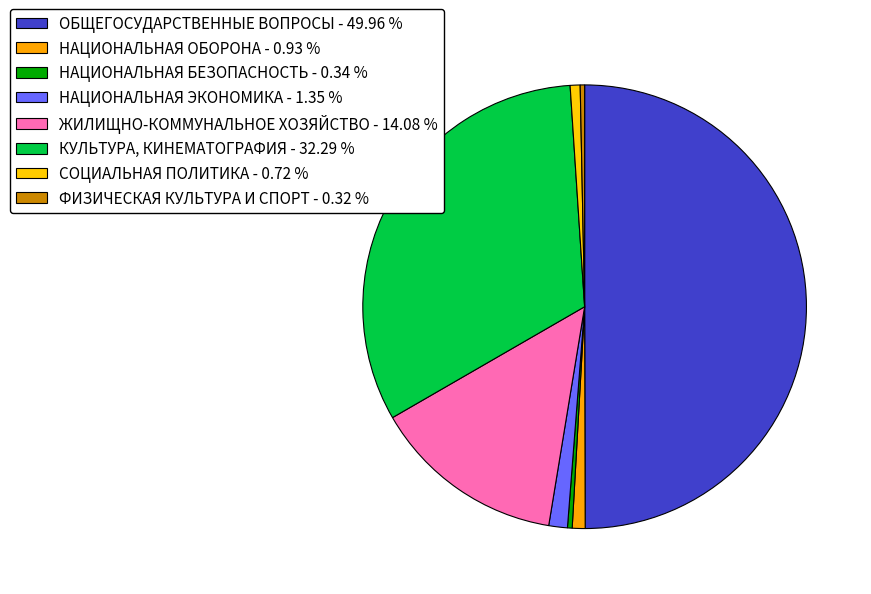

Does any single category account for the majority?

No